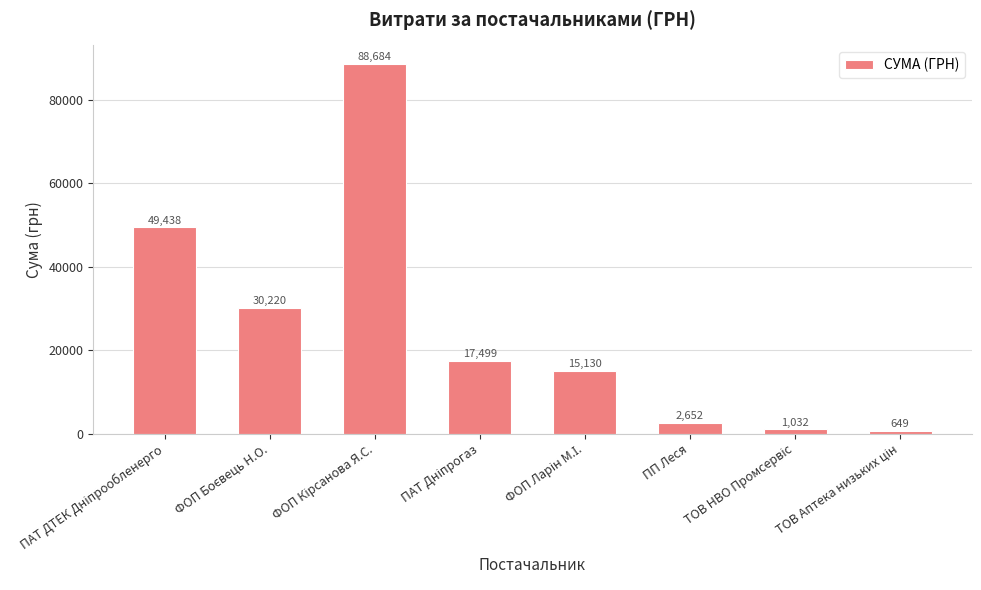

True or false: the data shows 2652.2 at ПП Леся.

True